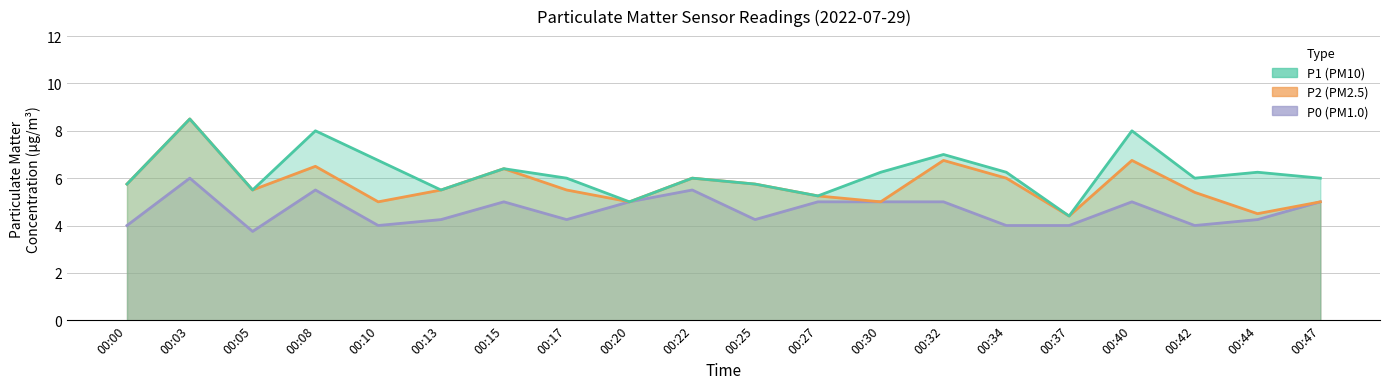

Which series has the largest range (max minus min)?

P1